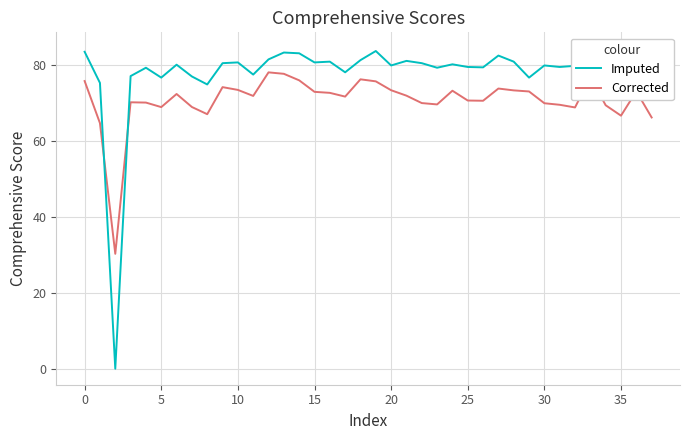

What are all the series names shown in the legend?

Imputed, Corrected